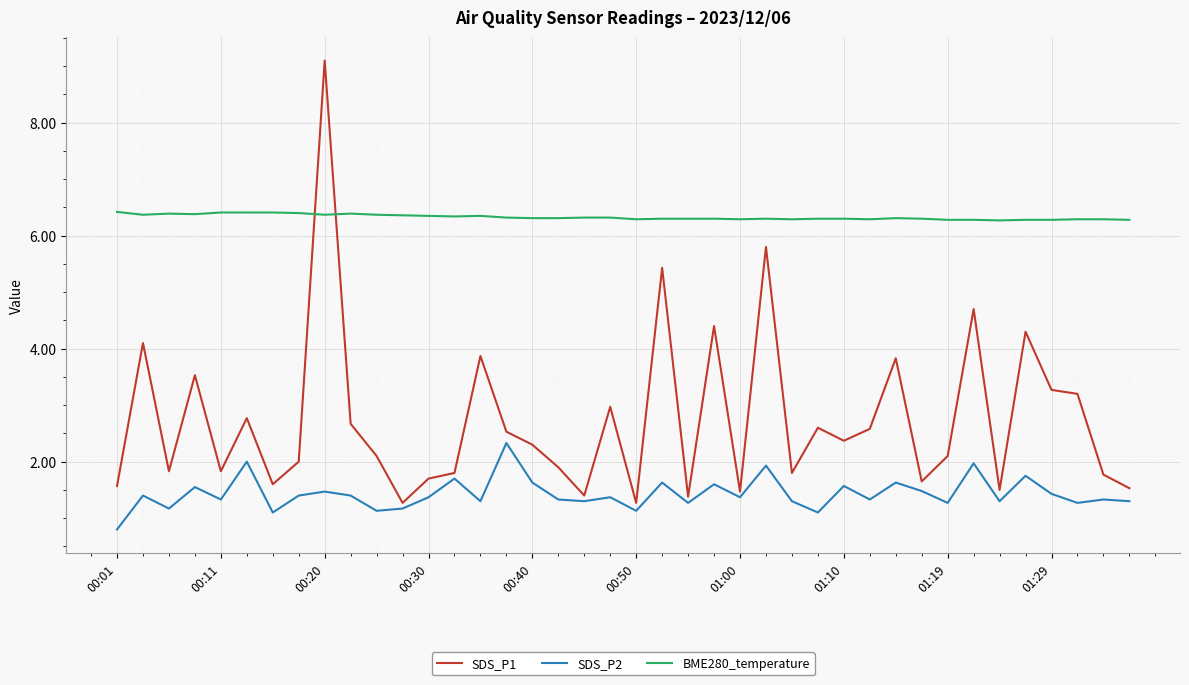

What is the highest value of the SDS_P2 series?

2.3